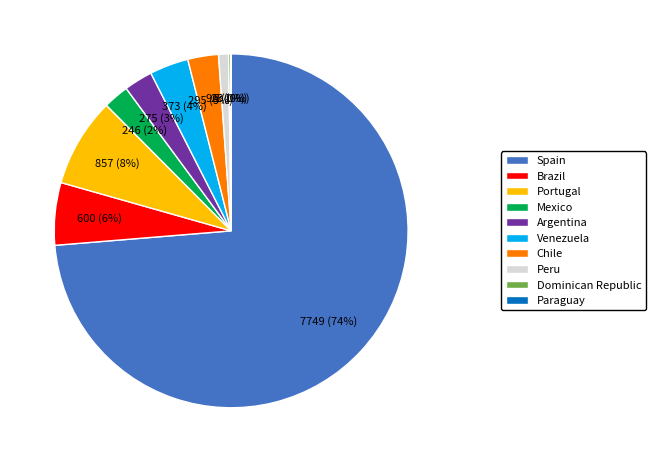

Is the sum of Mexico and Spain greater than half?

Yes